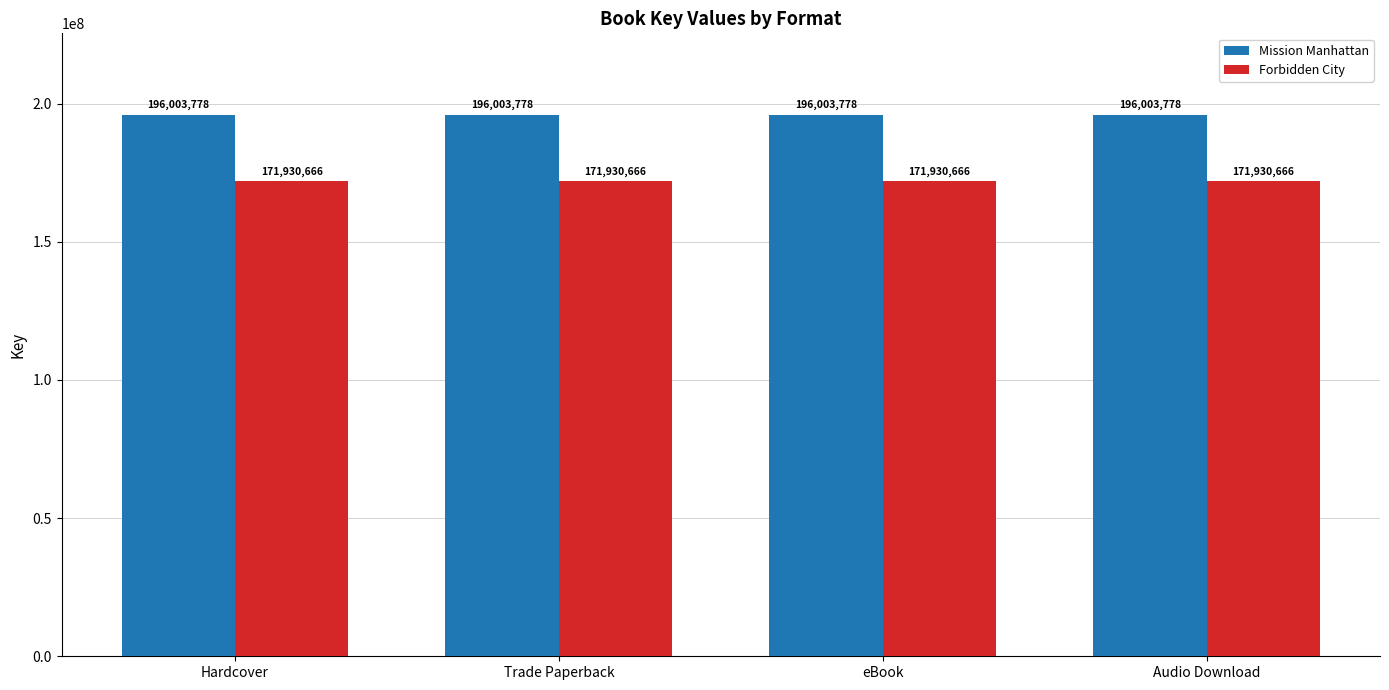

What is the greatest value displayed?

196003778